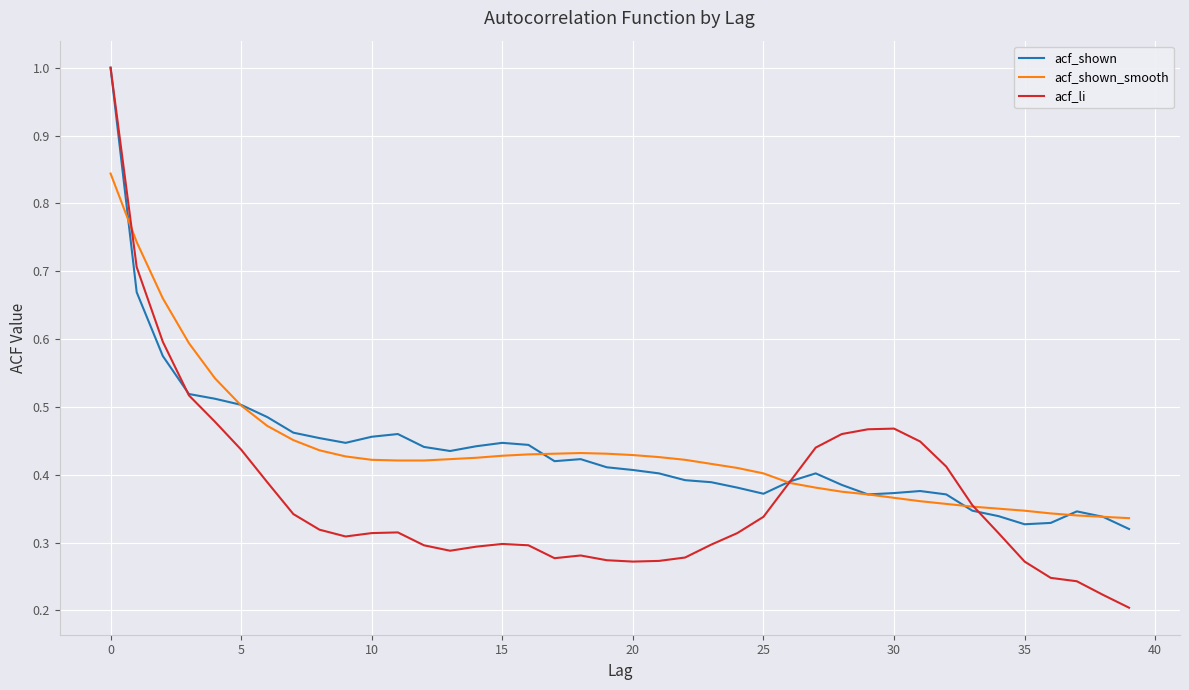

What is the greatest value displayed?

1.0